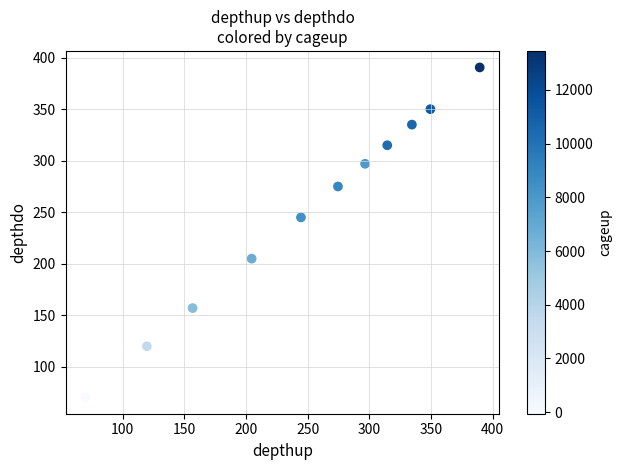

What is the range of X values (max minus min)?

320.0